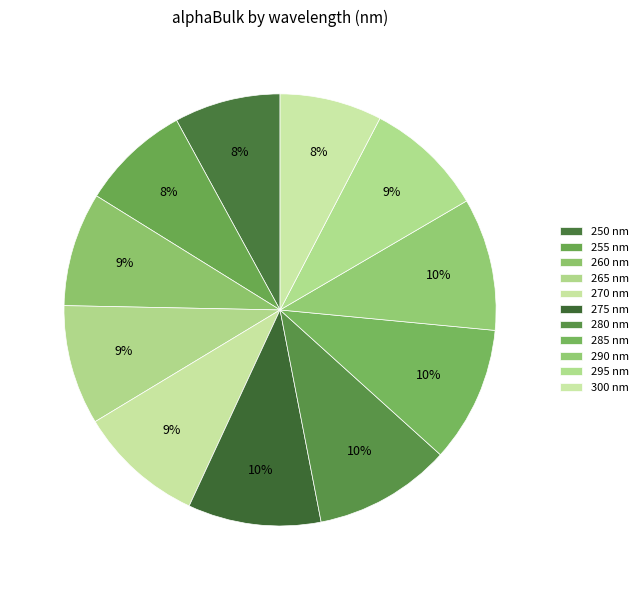

Count the number of slices in the pie.

11